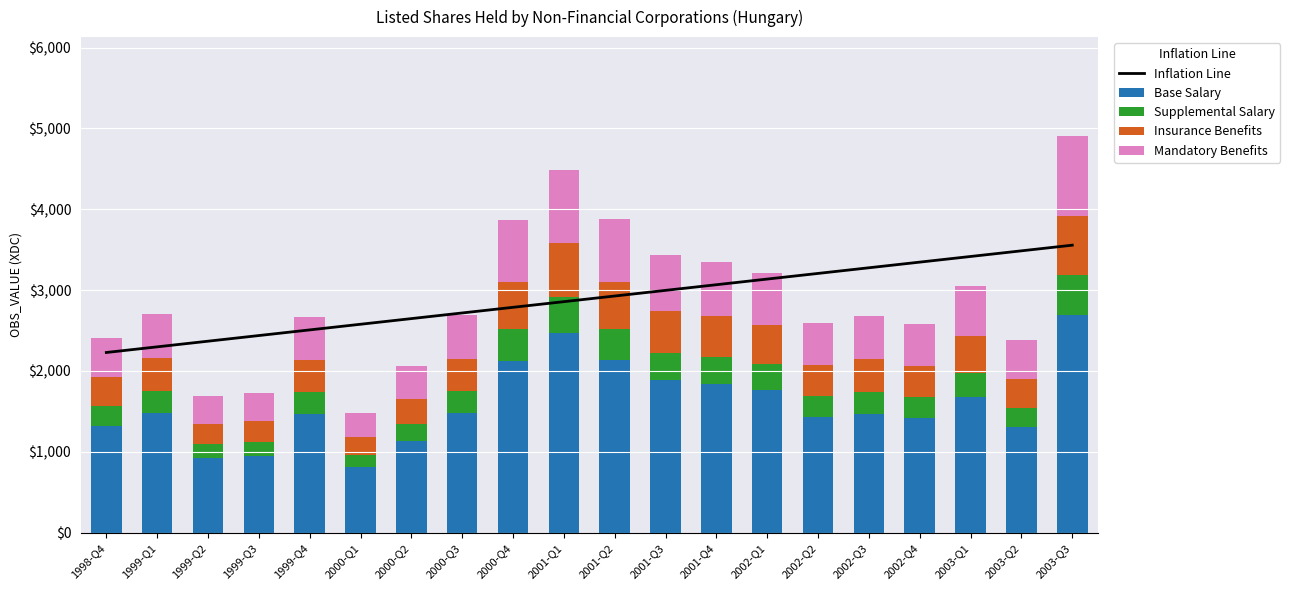

What is the sum of all Insurance Benefits values?

8668.0